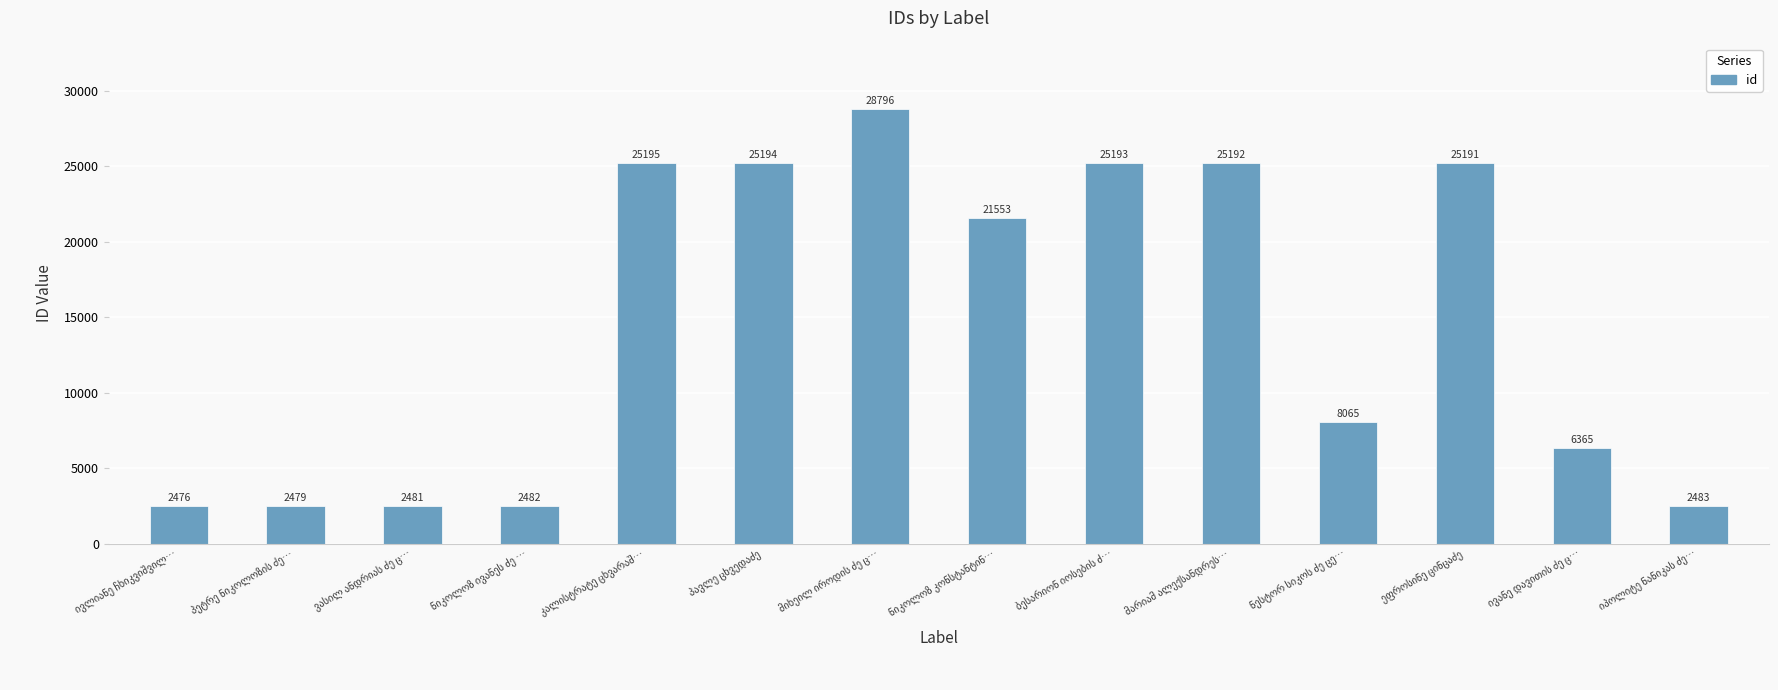

What is the sum of all values?

203145